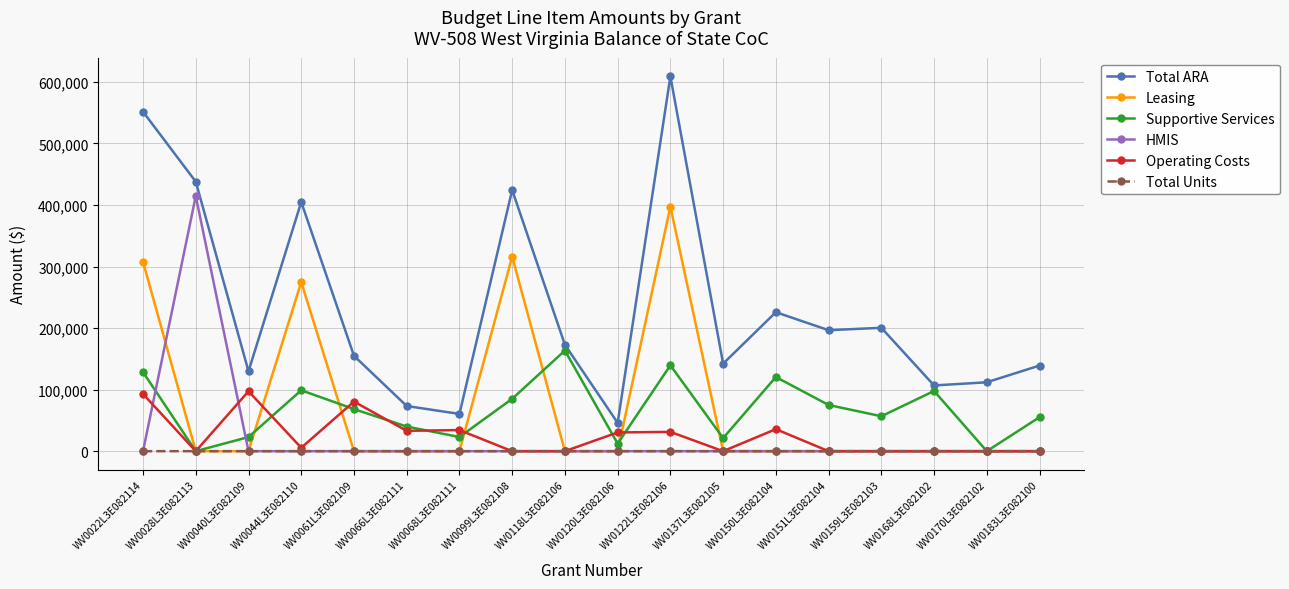

What is the total value across all series at WV0044L3E082110?

784209